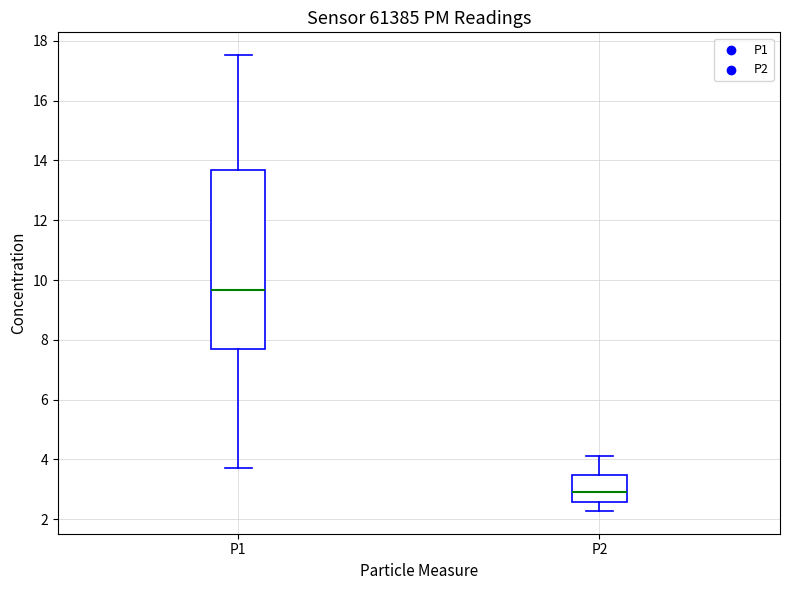

Which box's median line is the lowest?

P2